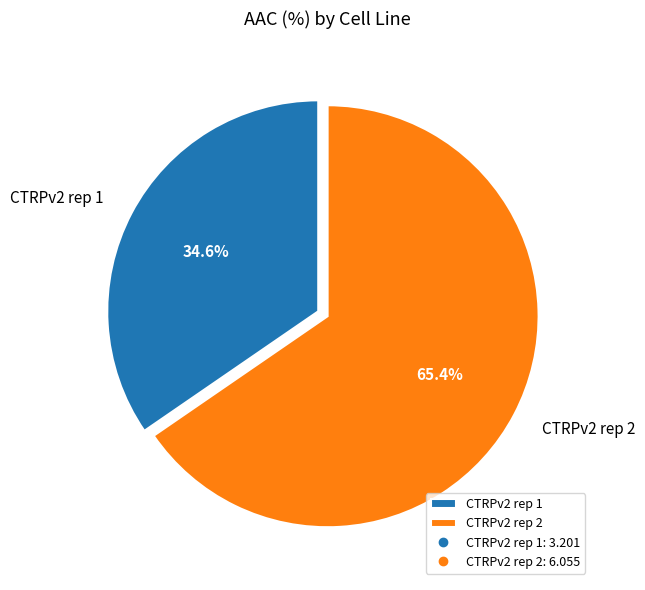

The CTRPv2 rep 2 slice represents 65% of the pie. True or false?

True